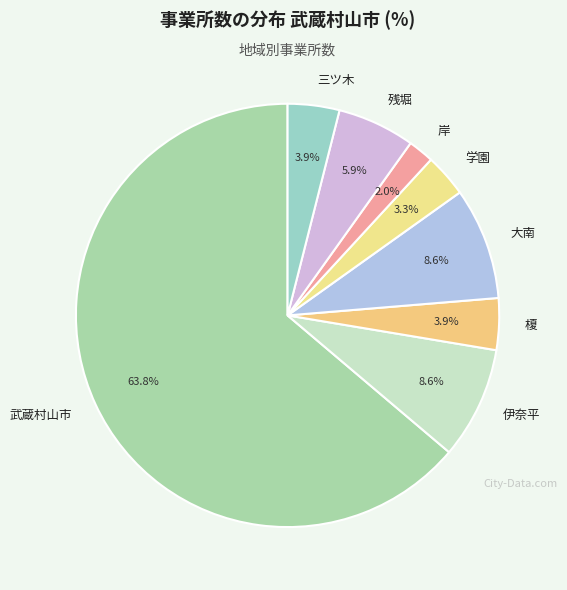

Does any single category account for the majority?

Yes